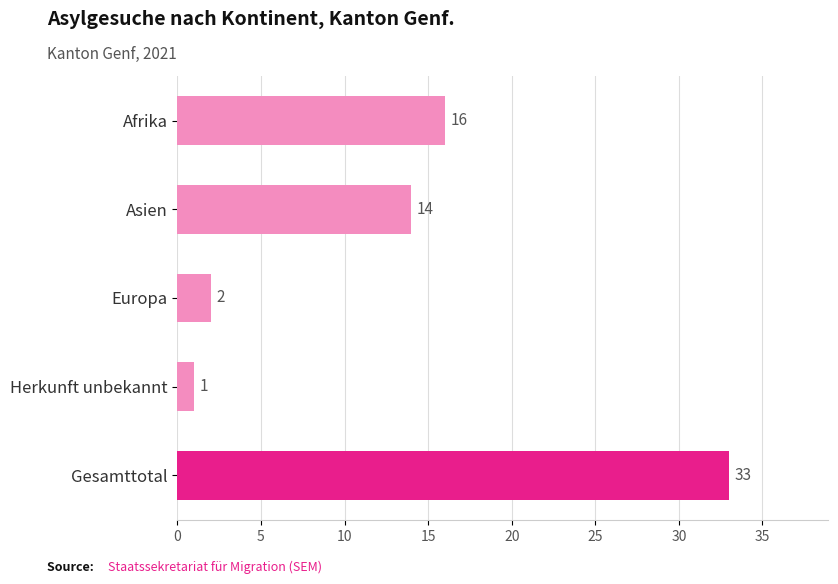

What is the change in value from Asien to Herkunft unbekannt?

-13